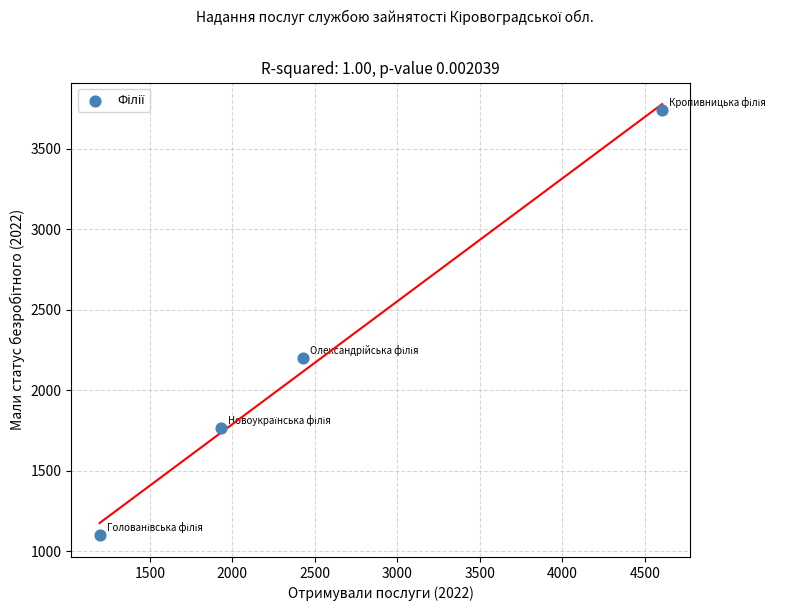

What Y value in the scatter plot is closest to 2418?

2202